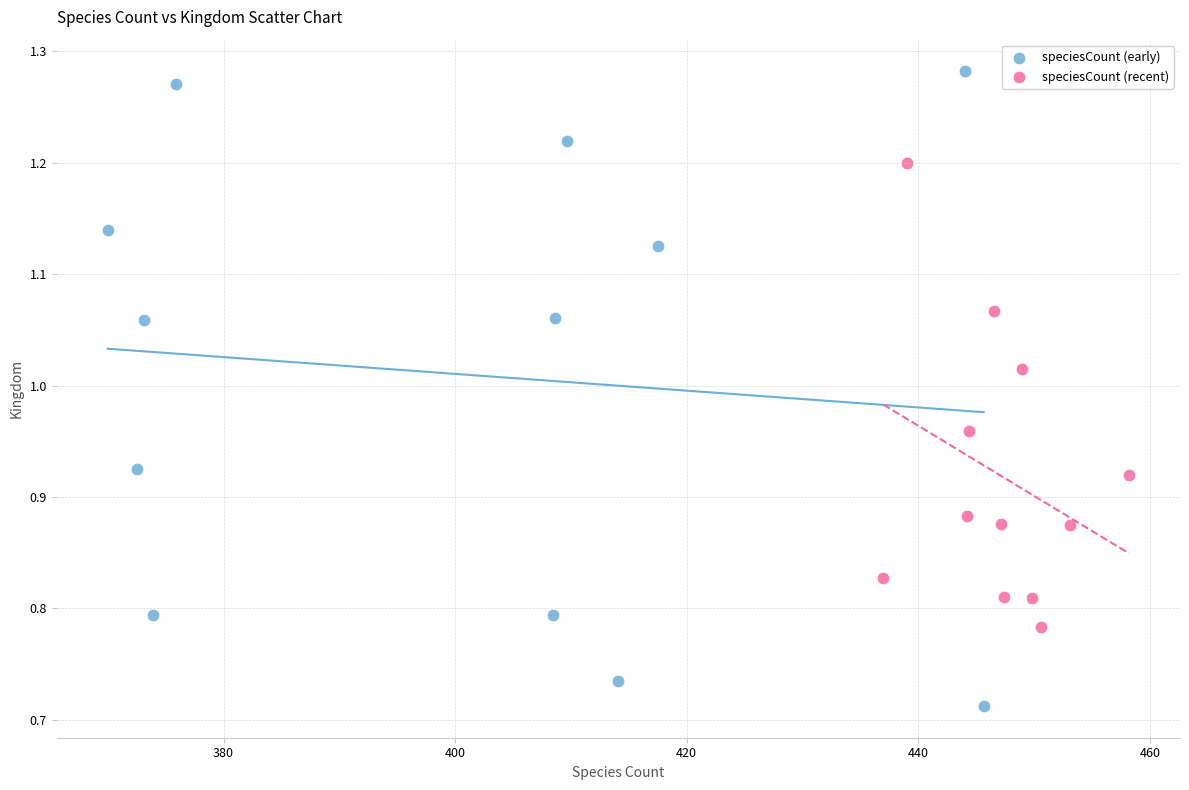

Which series contains the highest Y value?

speciesCount (early)